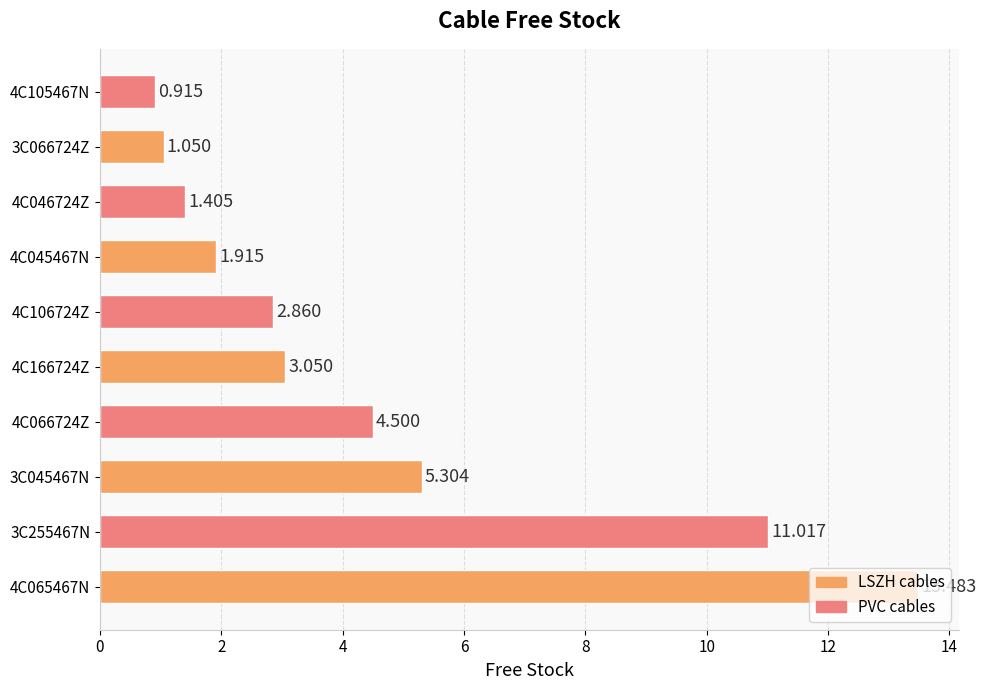

What is the sum of all values?

45.5